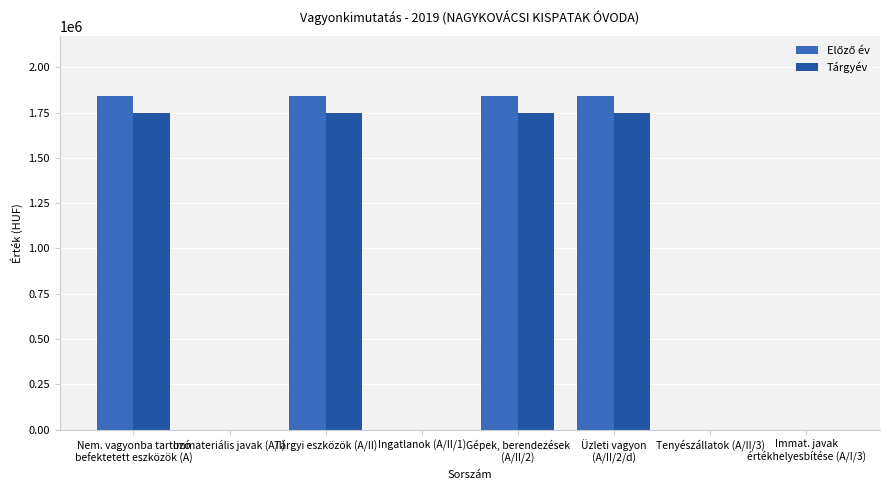

The Tárgyév series shows 0 at Immateriális javak (A/I). True or false?

True